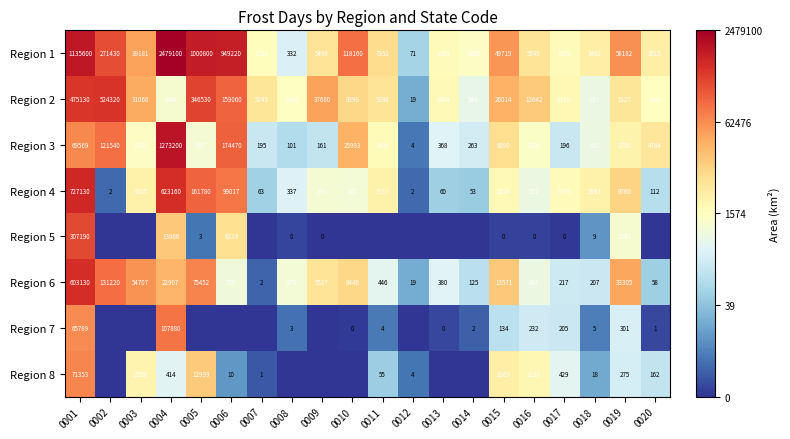

Count the number of categories in the chart.

20